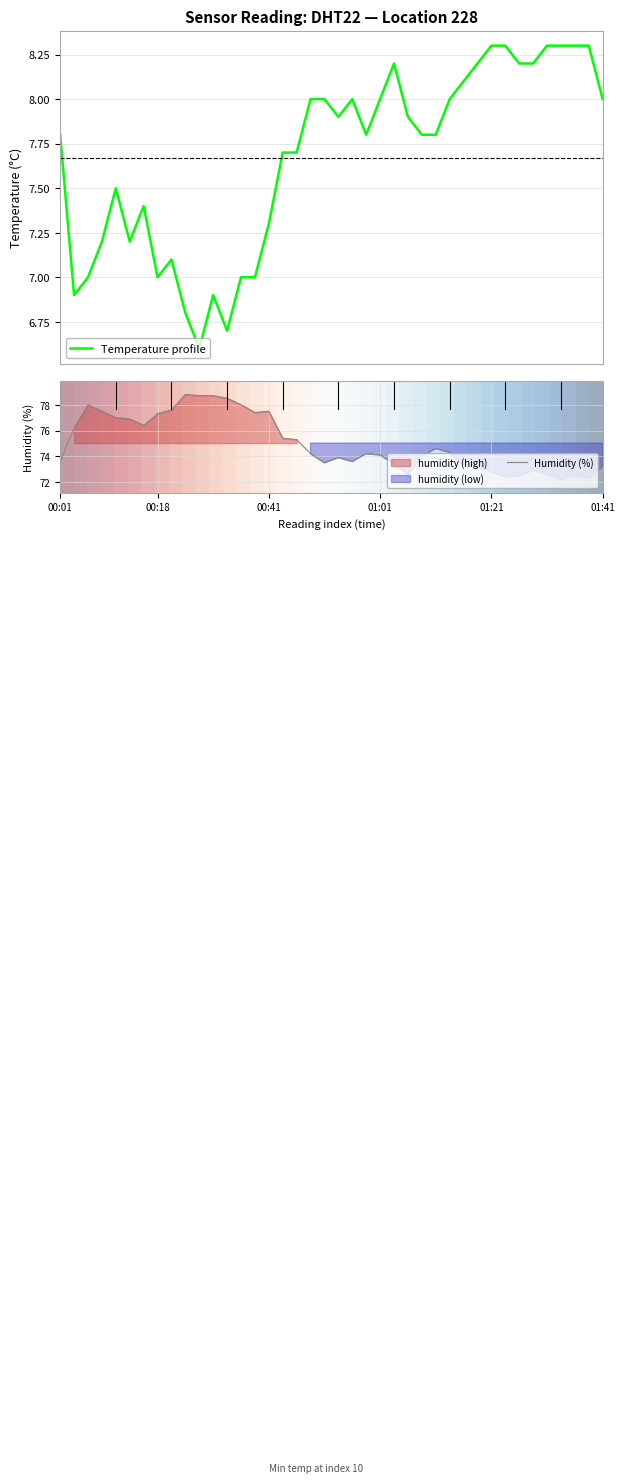

What is the difference between the maximum and minimum values in the Humidity (%) series?

6.6